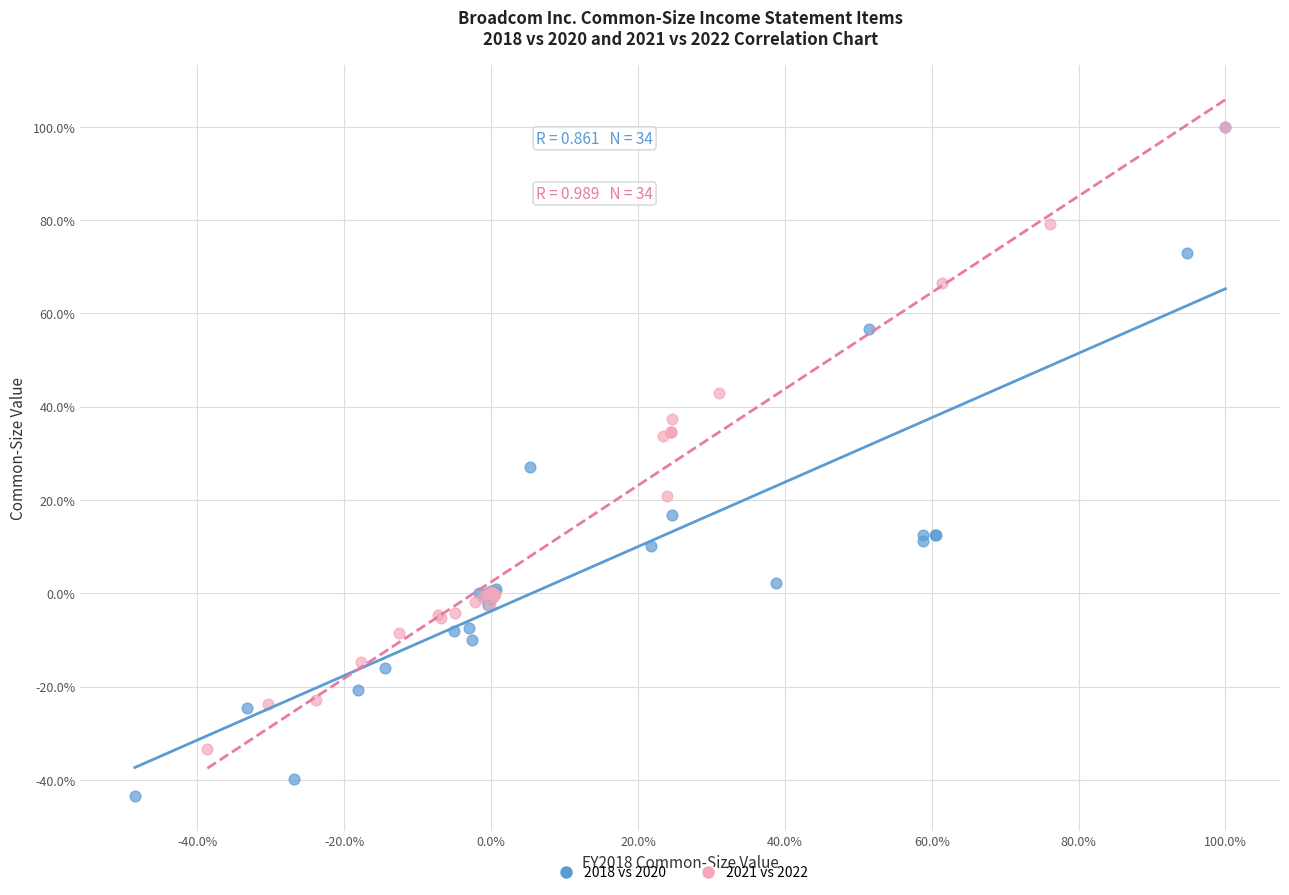

What are all the series names shown in the legend?

2018 vs 2020, 2021 vs 2022